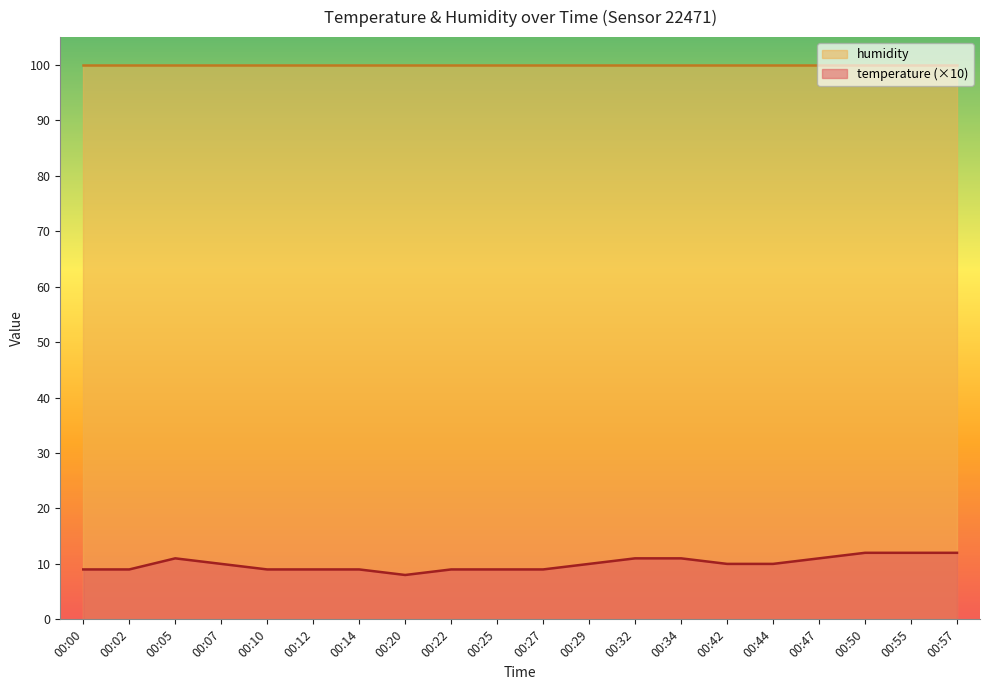

What is the average value?

10